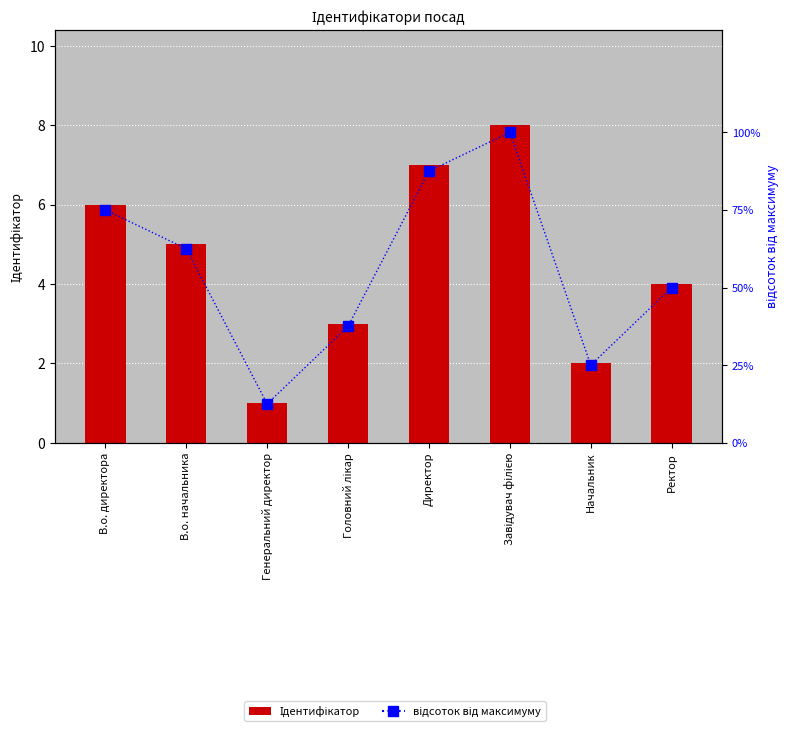

List the labels in order of Ідентифікатор value, largest first.

Завідувач філією, Директор, В.о. директора, В.о. начальника, Ректор, Головний лікар, Начальник, Генеральний директор